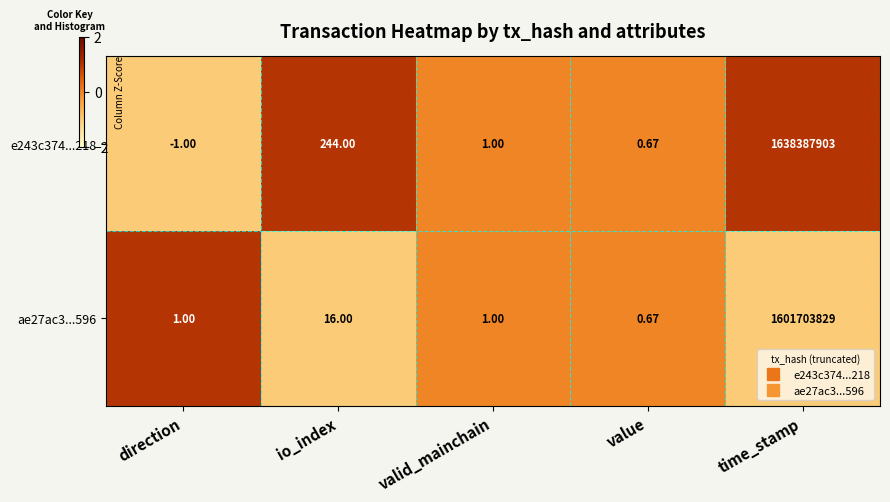

List the labels in order of e243c374...218 value, smallest first.

direction, value, valid_mainchain, io_index, time_stamp